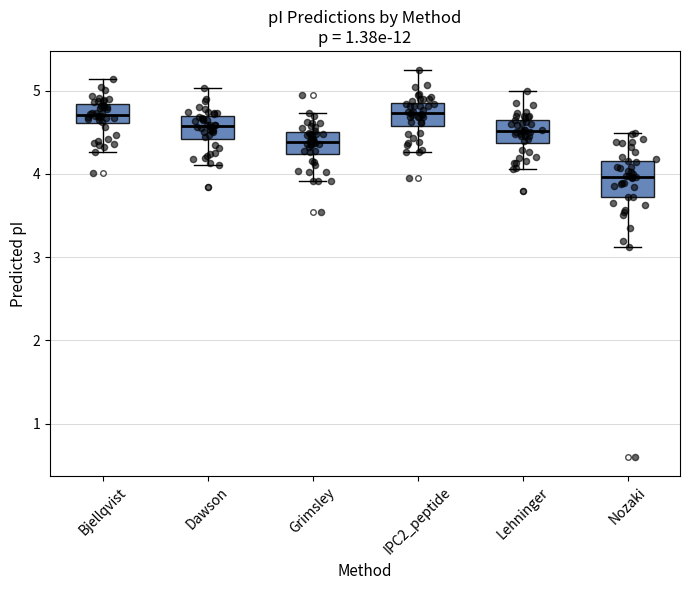

Reading left to right, read every box against the y-axis: the position of its median line, the range the box covers, and the ends of its whiskers. The values are not printed on the chart, so give them approximately, as read against the axis.

Bjellqvist: median 4.7, box 4.6 to 4.8, whiskers 4.3 to 5.1
Dawson: median 4.6, box 4.4 to 4.7, whiskers 4.1 to 5.0
Grimsley: median 4.4, box 4.2 to 4.5, whiskers 3.9 to 4.7
IPC2_peptide: median 4.7, box 4.6 to 4.8, whiskers 4.3 to 5.2
Lehninger: median 4.5, box 4.4 to 4.7, whiskers 4.1 to 5.0
Nozaki: median 4.0, box 3.7 to 4.2, whiskers 3.1 to 4.5